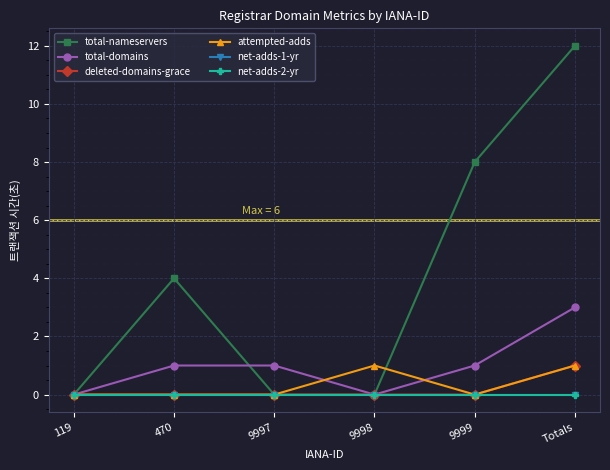

Is this an area chart (filled region under the line)?

No